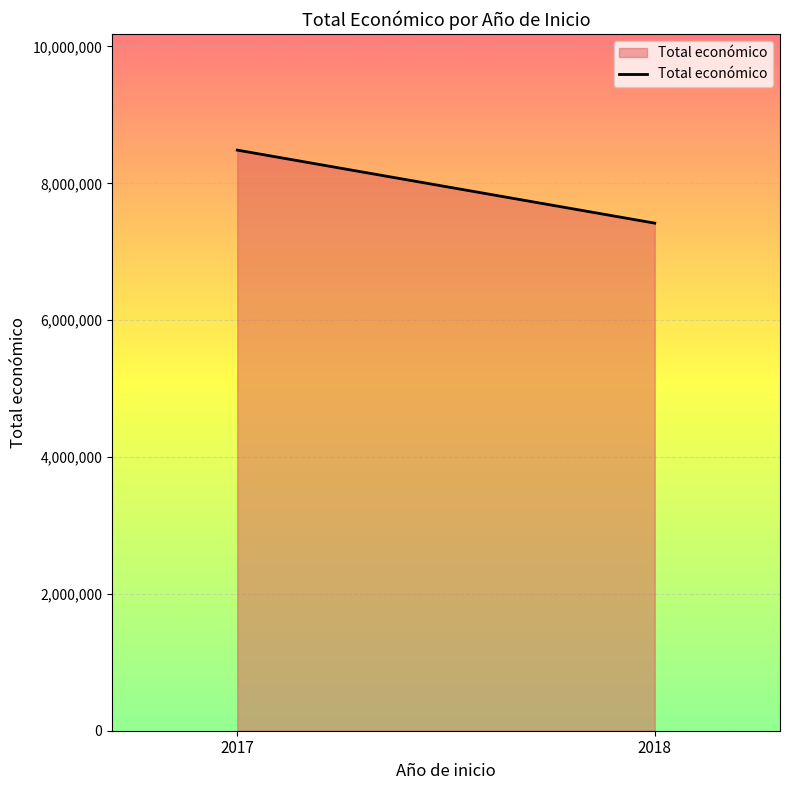

What is the sum of the values at 2017 and 2018?

15902456